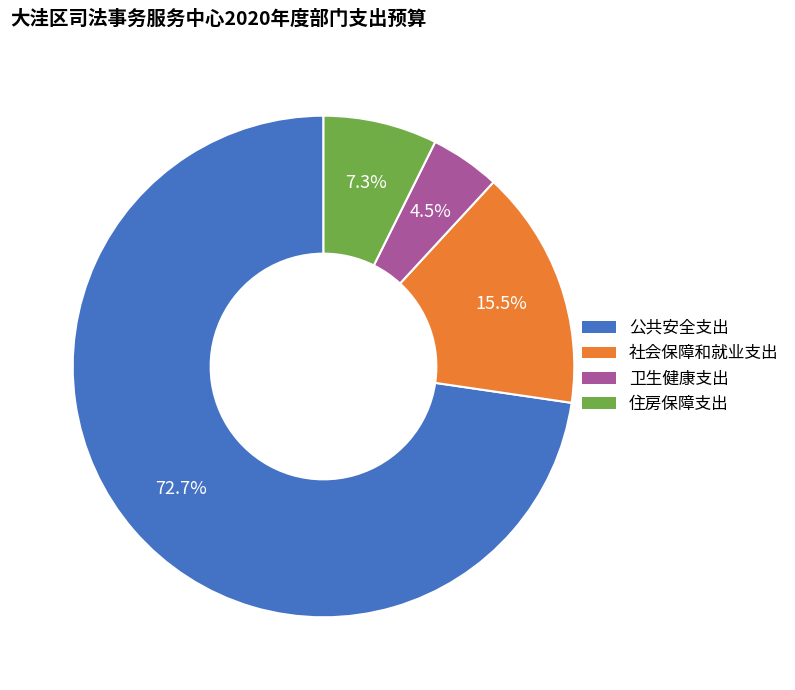

How many segments does this pie chart have?

4